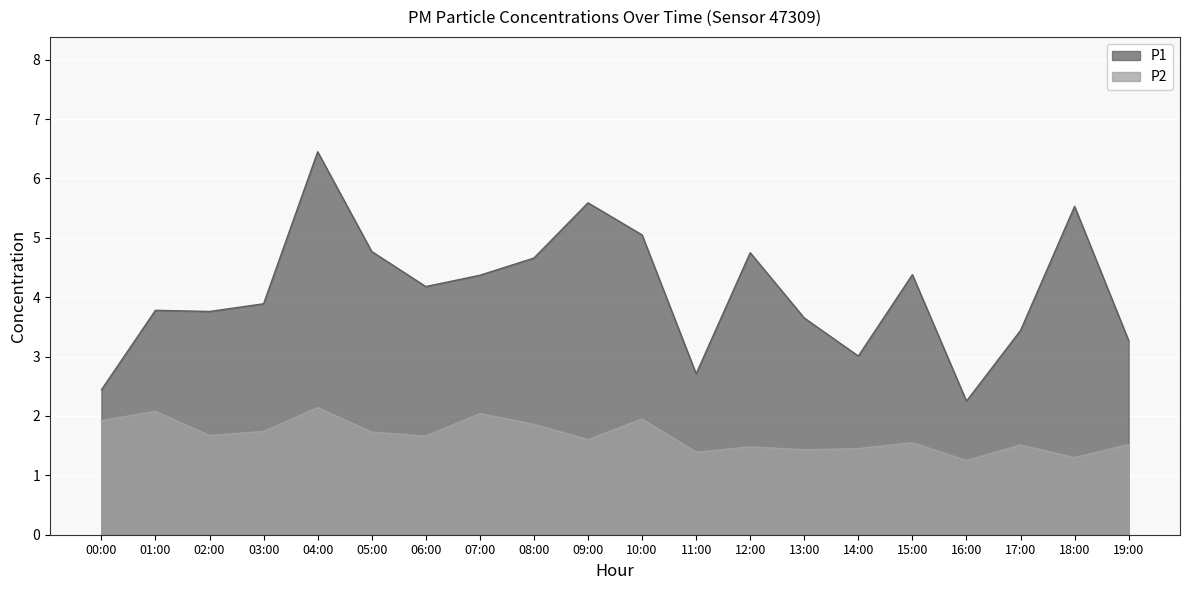

What is the maximum value for P1?

6.5